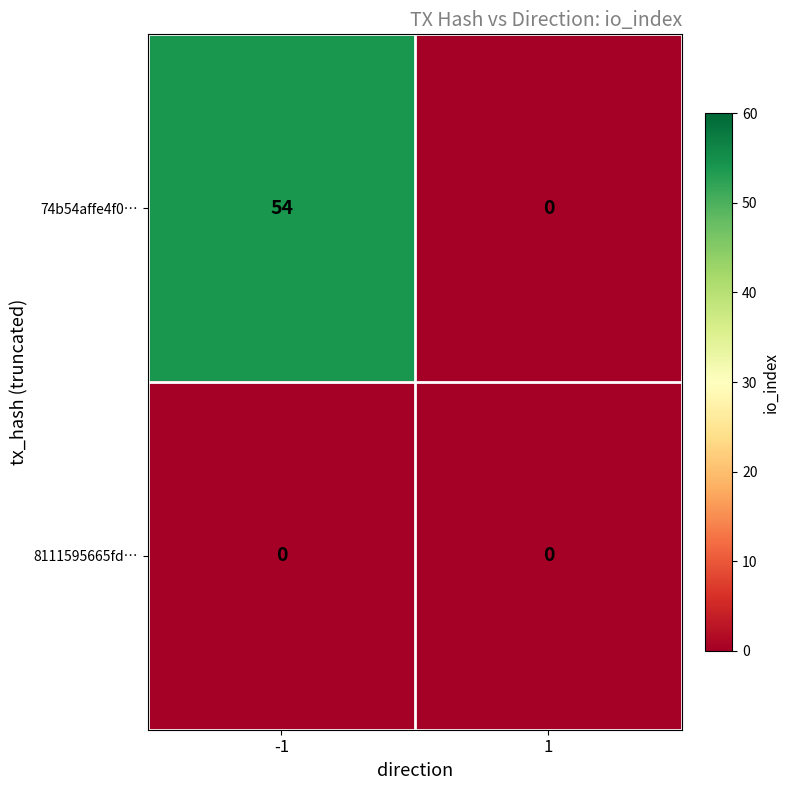

What is the difference between the highest and lowest values at -1?

54